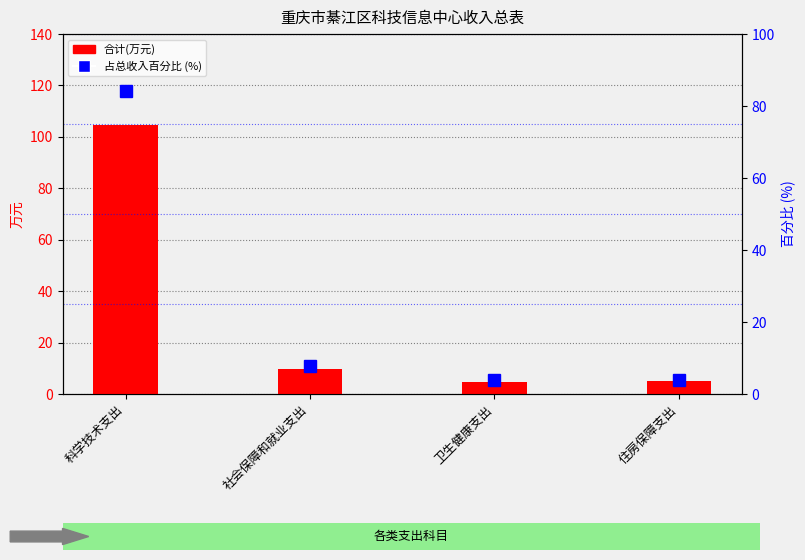

What position from the right is 卫生健康支出?

2